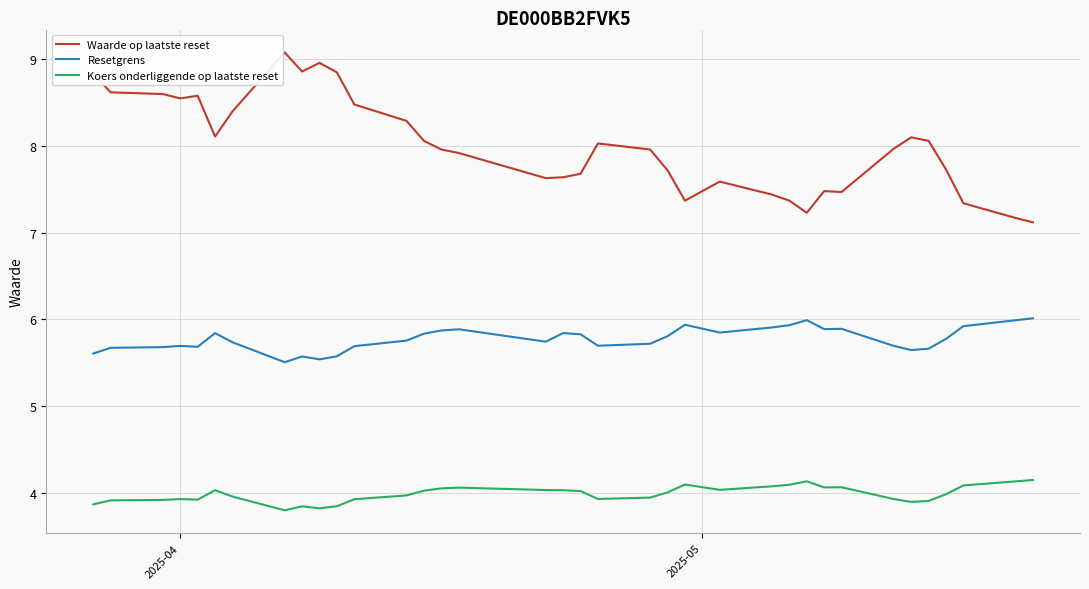

Which series has the largest total across all categories?

Waarde op laatste reset